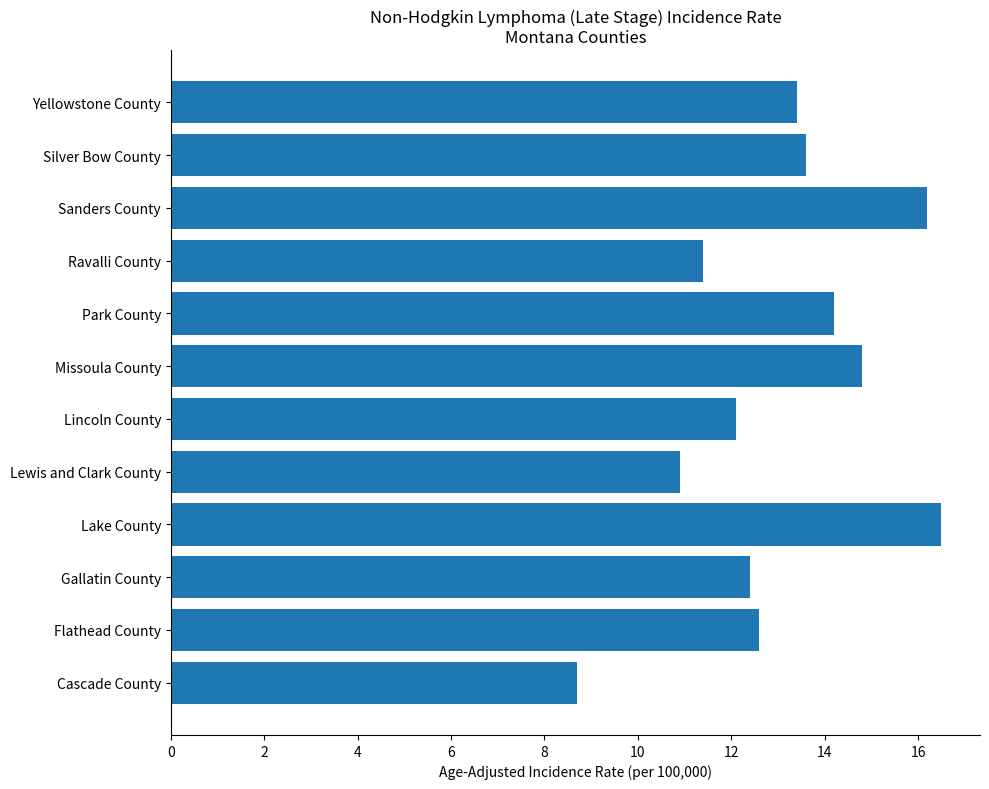

What is the sum of the values at Yellowstone County and Silver Bow County?

27.0